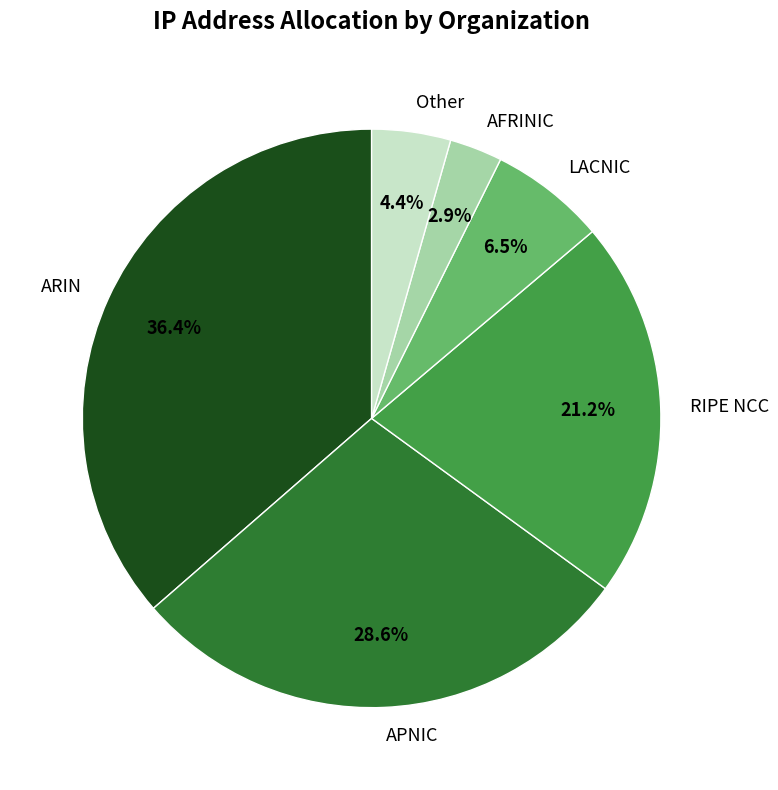

Is it true that ARIN is 36% of the pie?

True